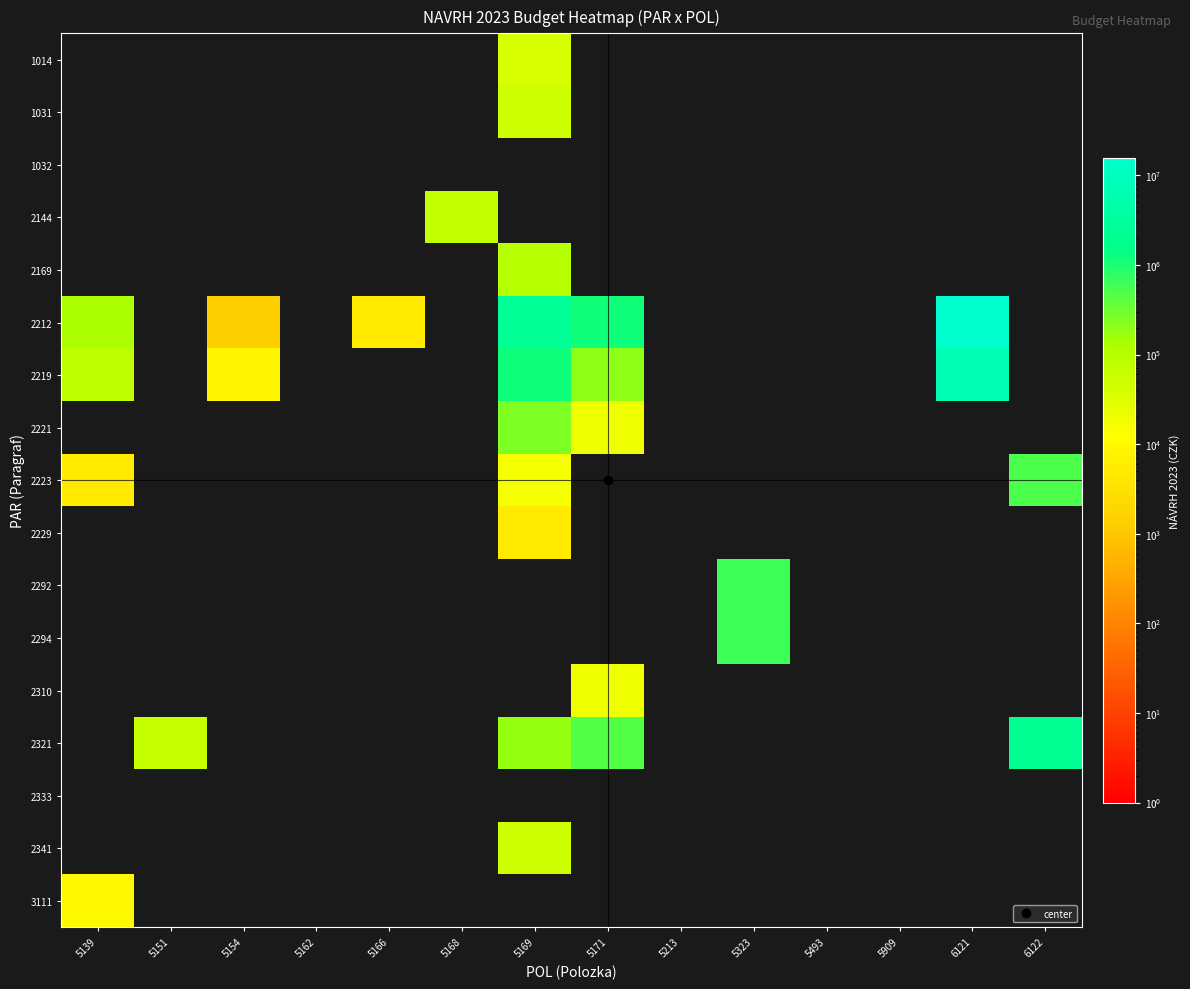

Which has a higher value, 6122 or 5323?

6122